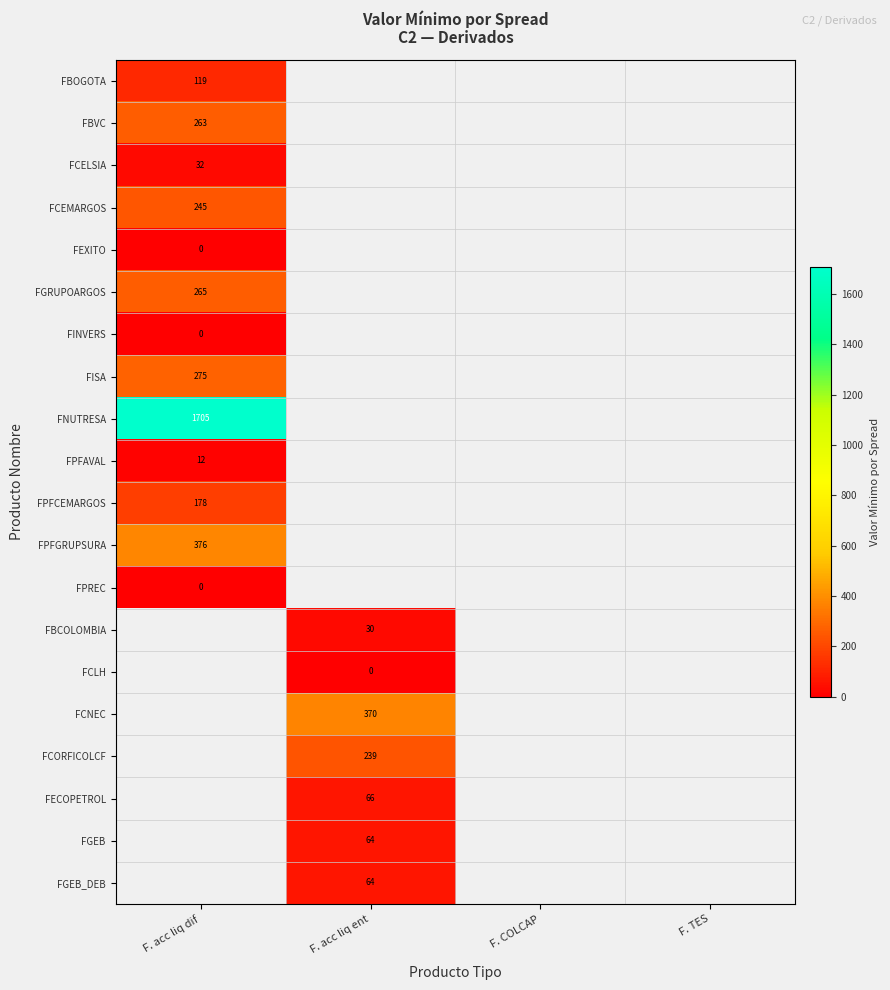

How many categories are shown in the chart?

4